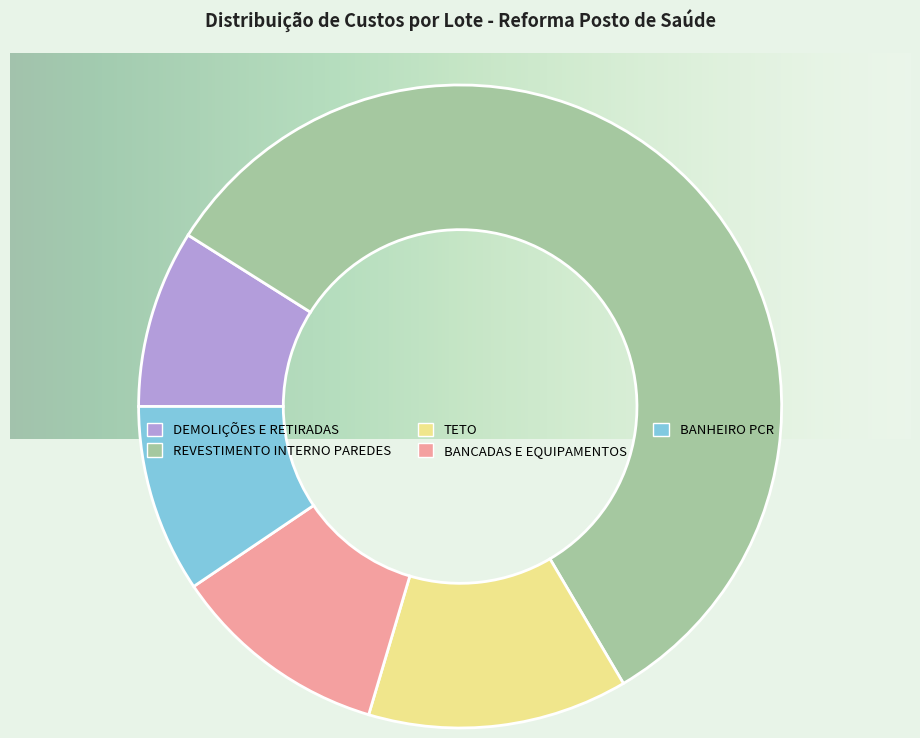

Count the number of slices in the pie.

5